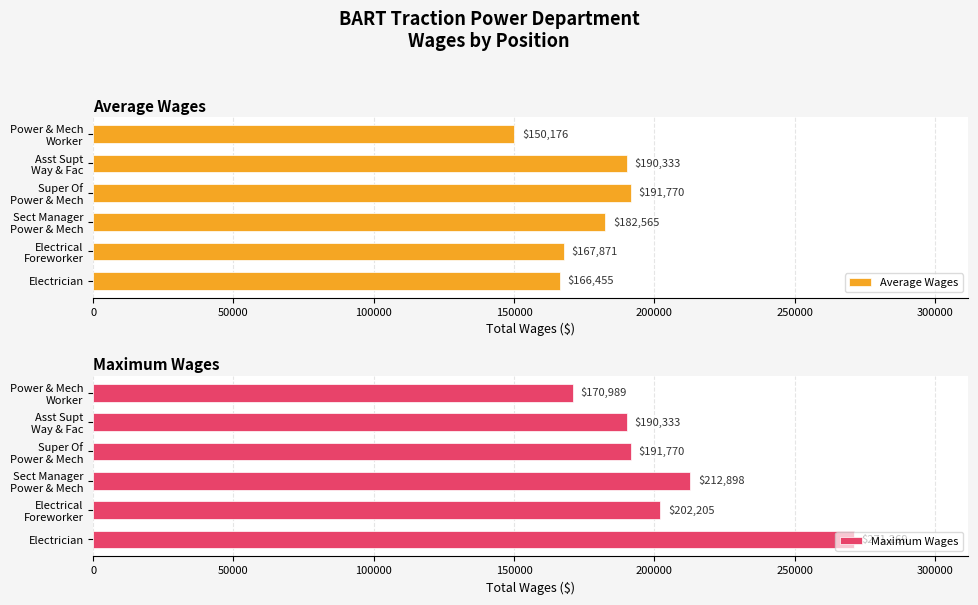

How many categories are shown in the chart?

6